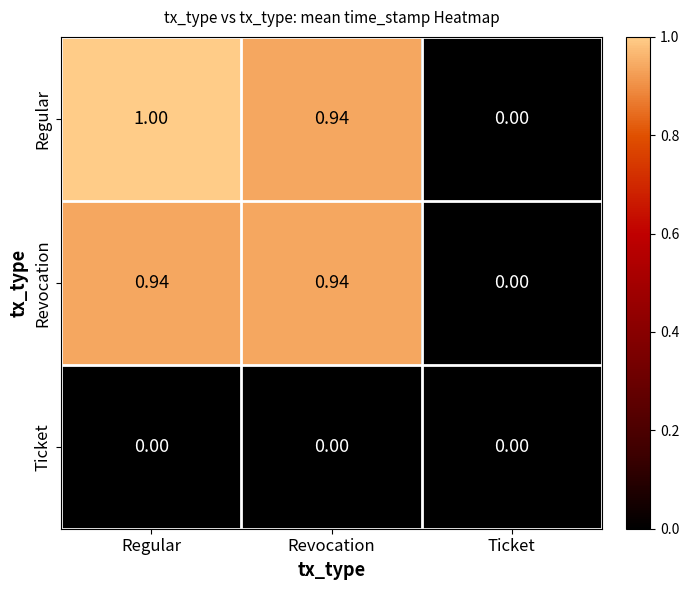

How many series are shown in this chart?

3